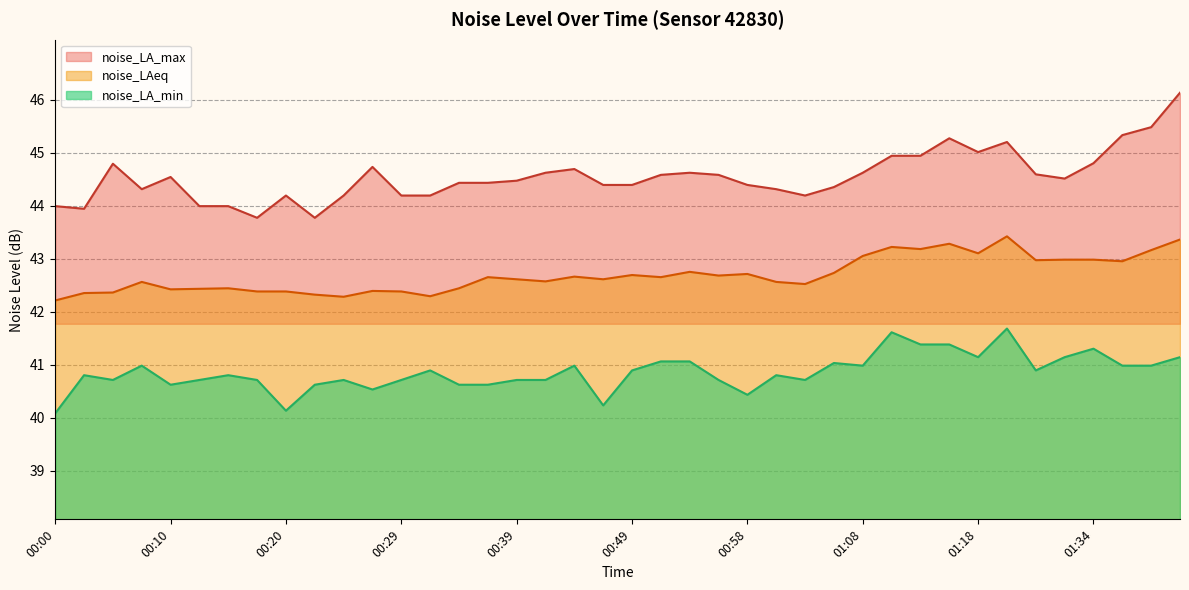

What is the label of the 25th point from the left?

00:58